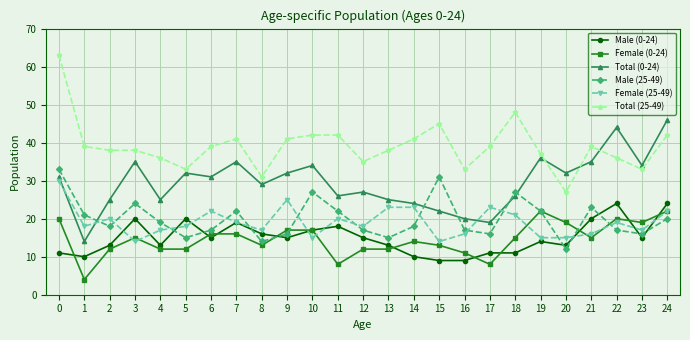

What is the approximate value of Male (25-49) at 4, to the nearest 5?

20